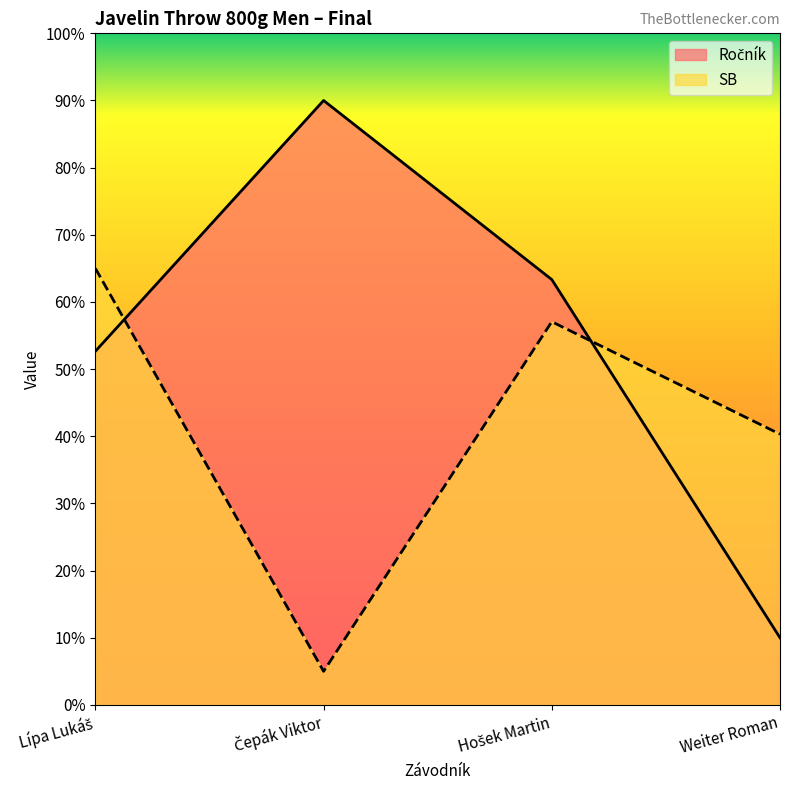

The Ročník series shows 35.3 at Hošek Martin. True or false?

False